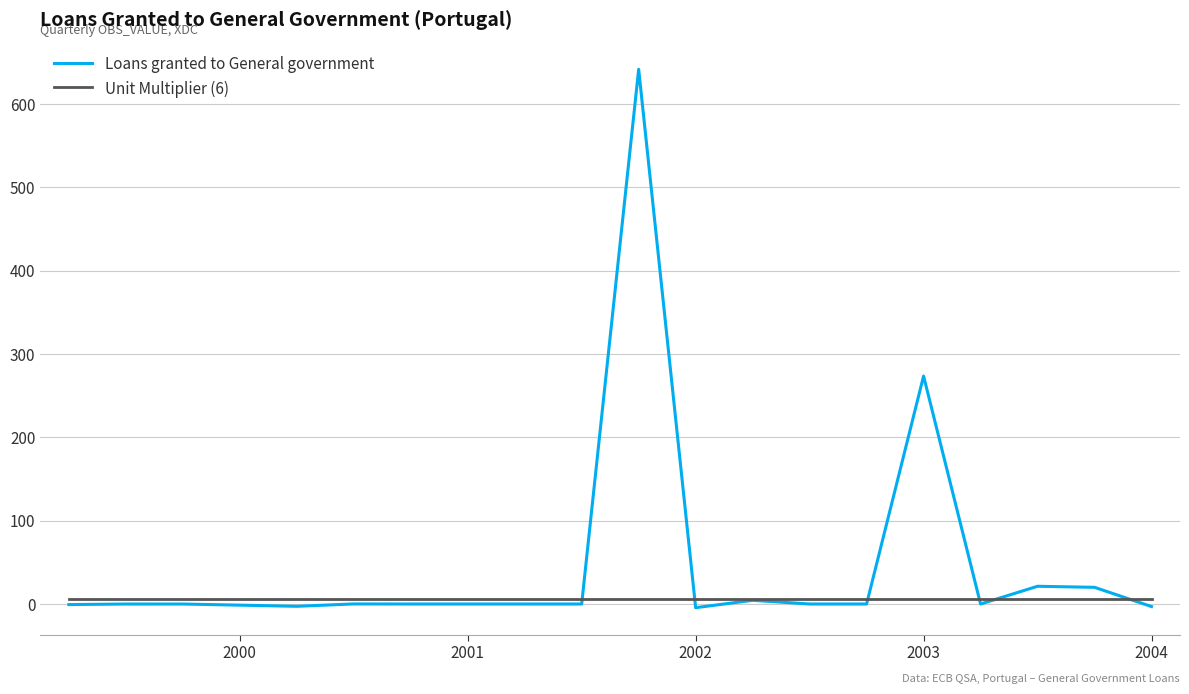

What is the maximum value for Loans granted to General government?

641.5